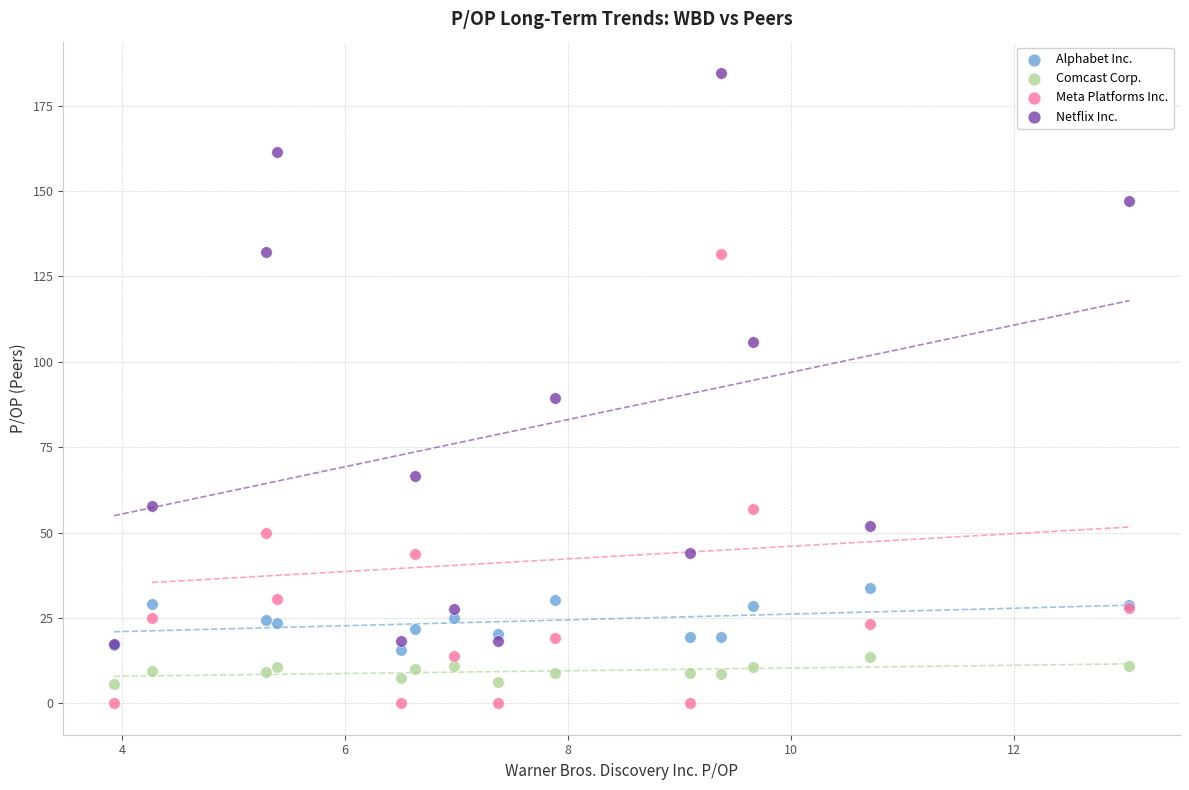

Across all series, what Y value is closest to 92?

89.5